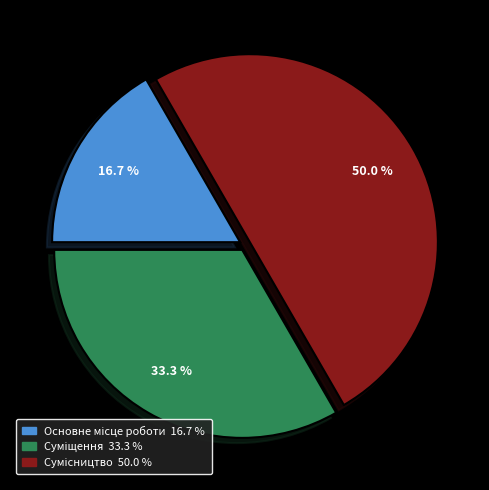

To the nearest percent, what portion does Основне місце роботи represent?

17%